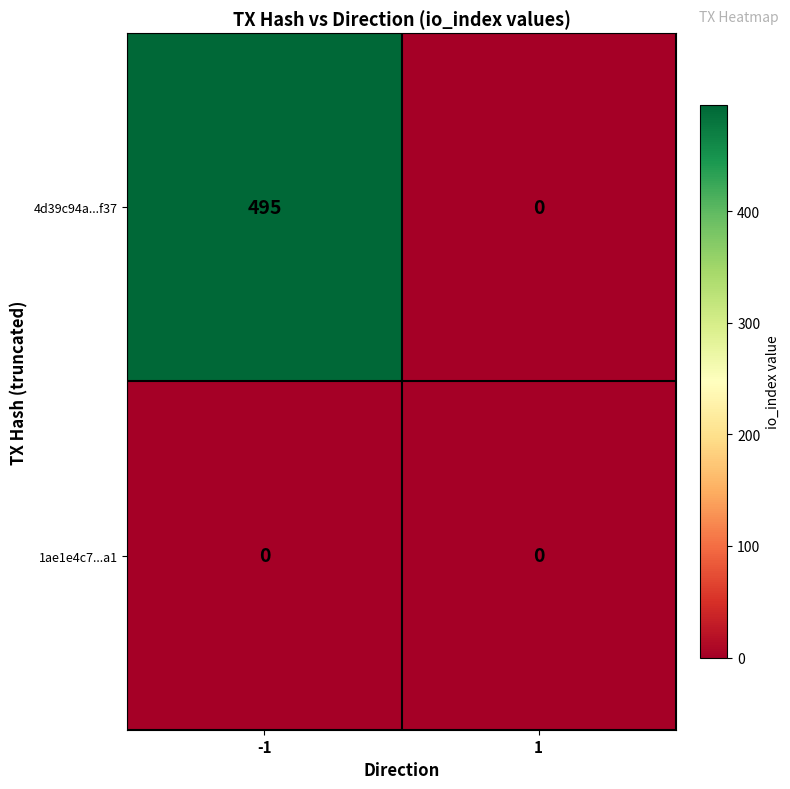

Reading right to left, list all the values displayed in this chart.

4d39c94a...f37: 0	495
1ae1e4c7...a1: 0	0